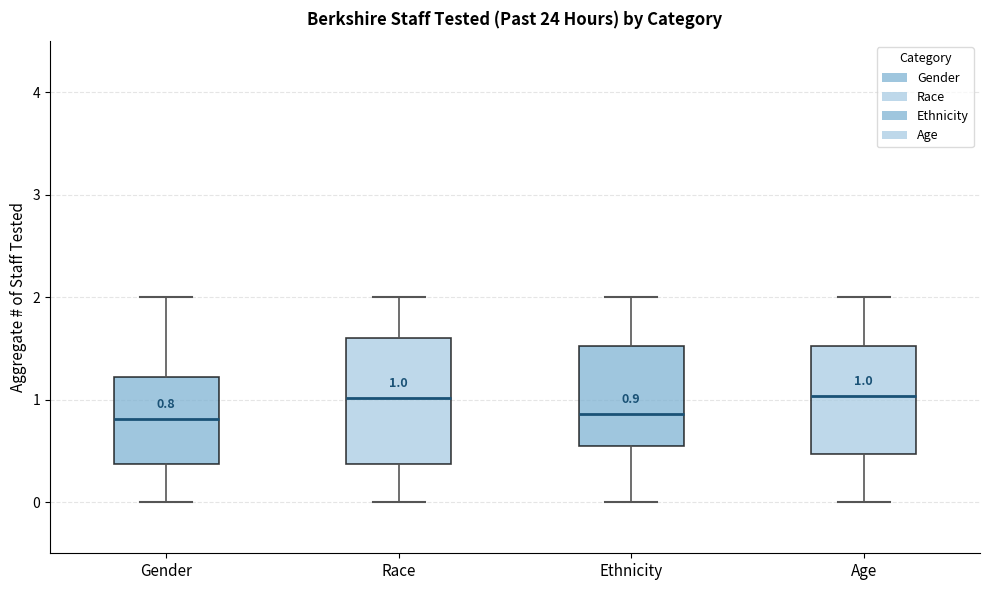

Comparing the boxes themselves (not the whiskers), which one is the tallest?

Race